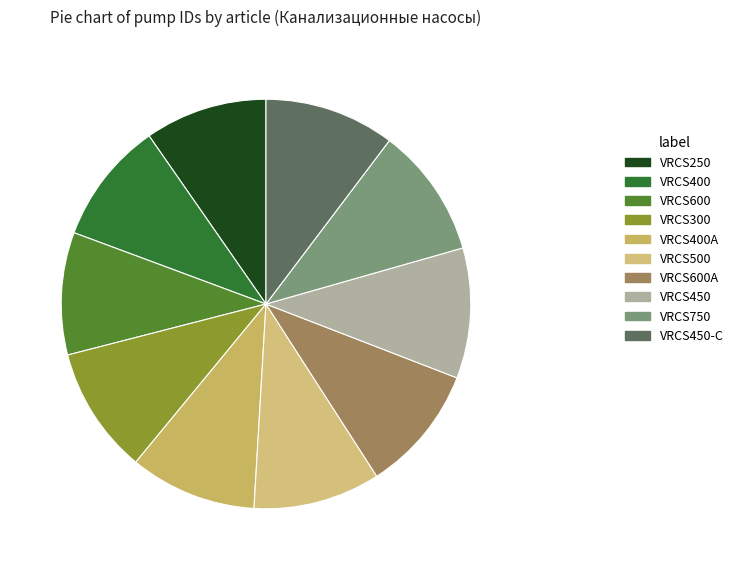

What percentage is NOT represented by VRCS450?

89.7%